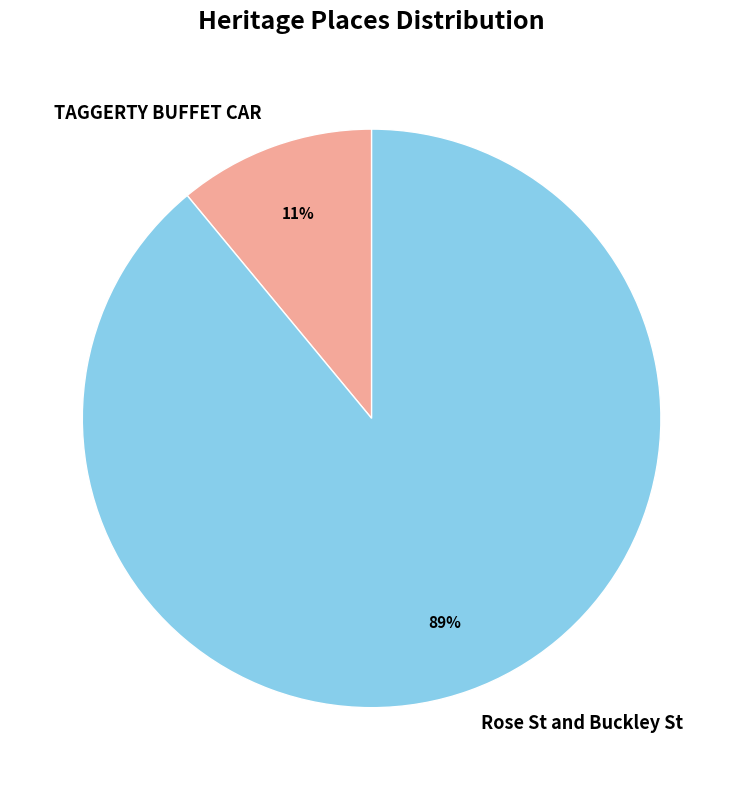

Is the sum of Rose St and Buckley St and TAGGERTY BUFFET CAR greater than half?

Yes